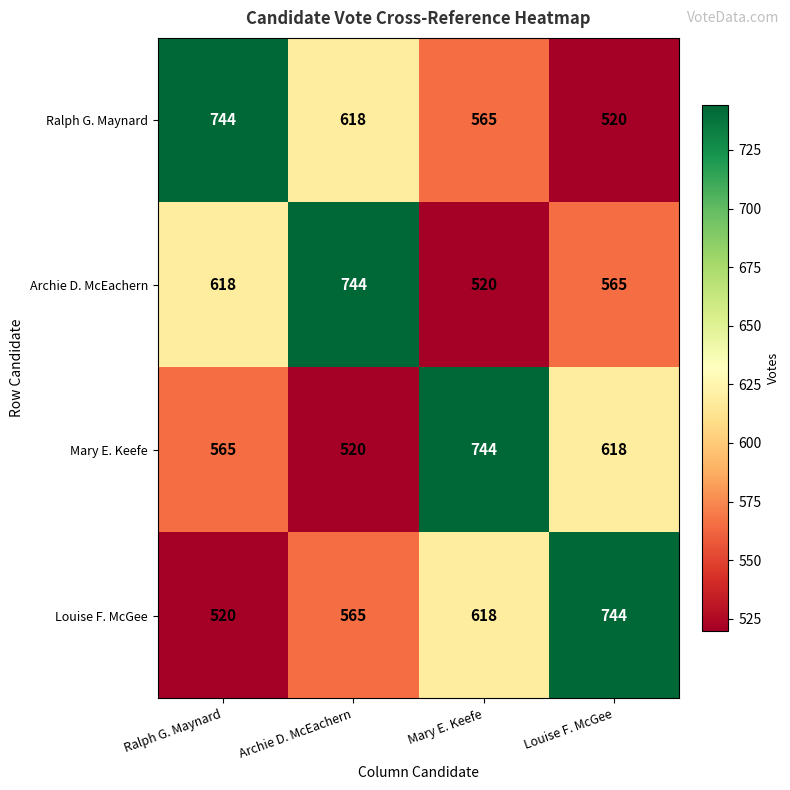

List the labels in order of Ralph G. Maynard value, smallest first.

Louise F. McGee, Mary E. Keefe, Archie D. McEachern, Ralph G. Maynard